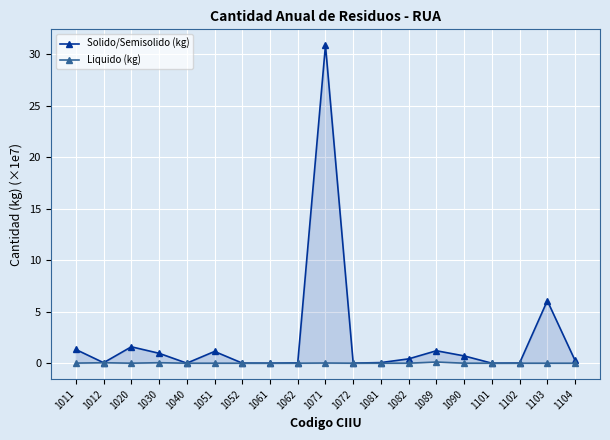

Where is the first local minimum for Liquido (kg)?

1020